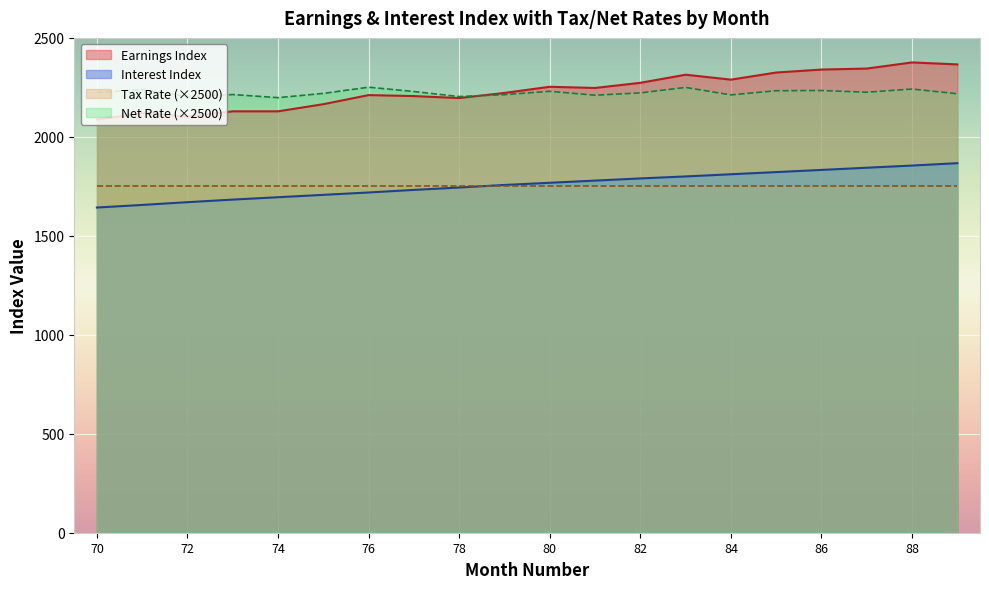

List the series in order of their peak value, highest first.

Earnings Index, Net Rate (×2500), Interest Index, Tax Rate (×2500)